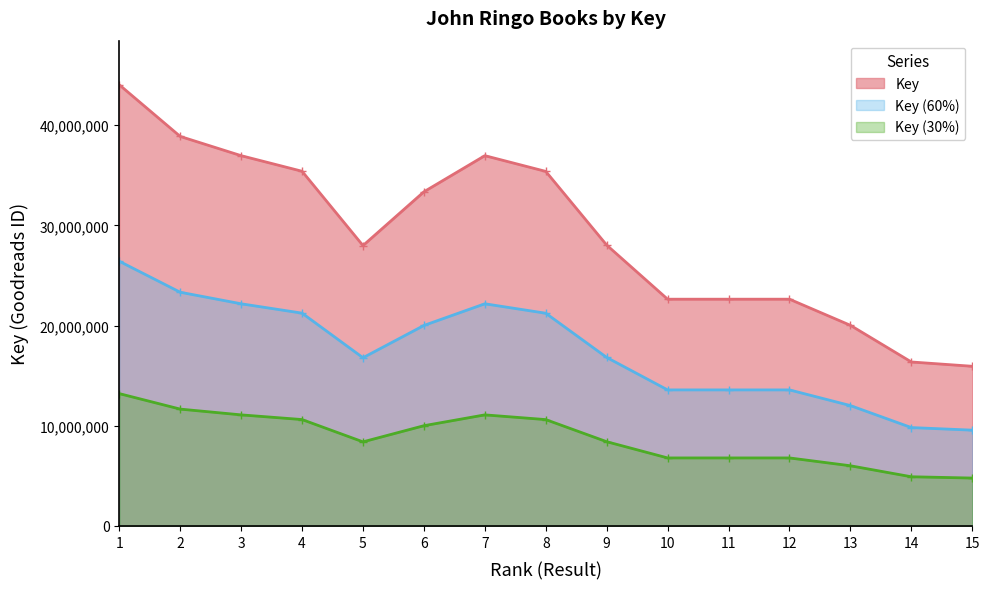

True or false: the data shows 64815948 at 1.

False